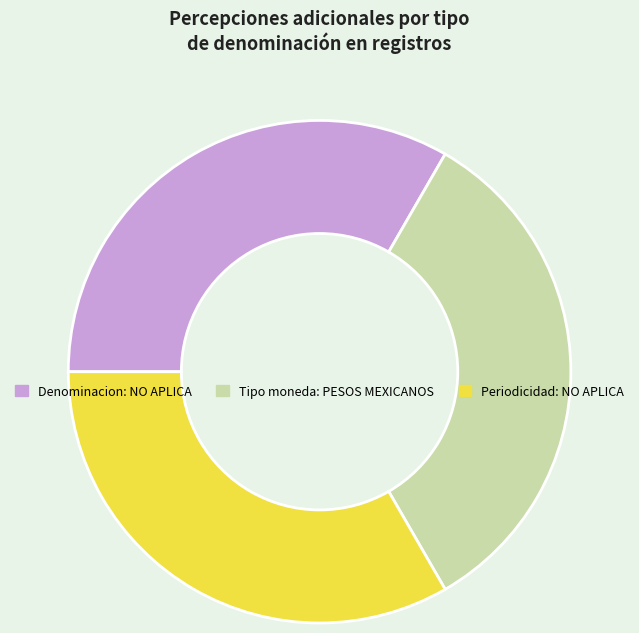

Is Denominacion: NO APLICA the majority of the pie?

No